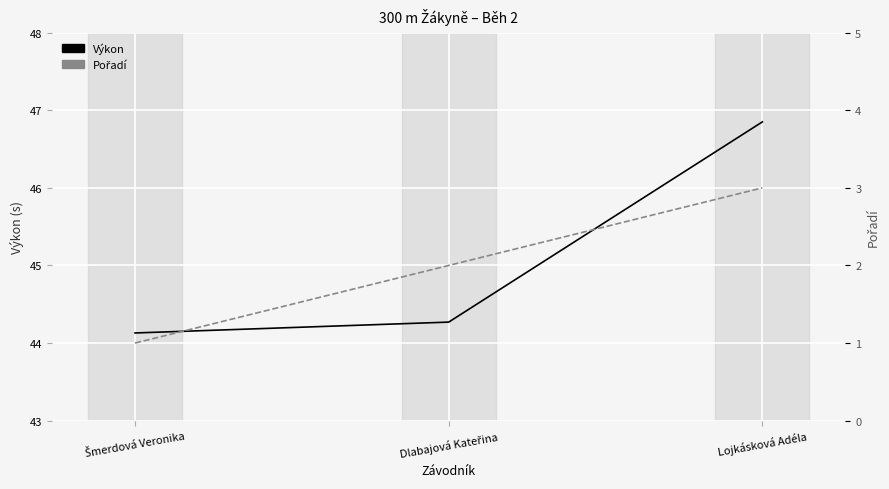

What is the maximum value shown in the chart?

46.9